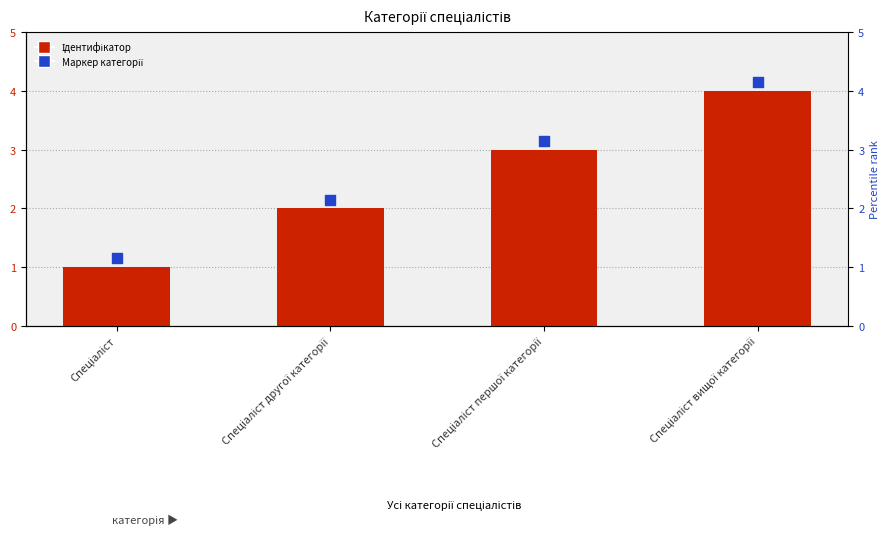

Which series has the largest Y range (max minus min)?

Маркер категорії